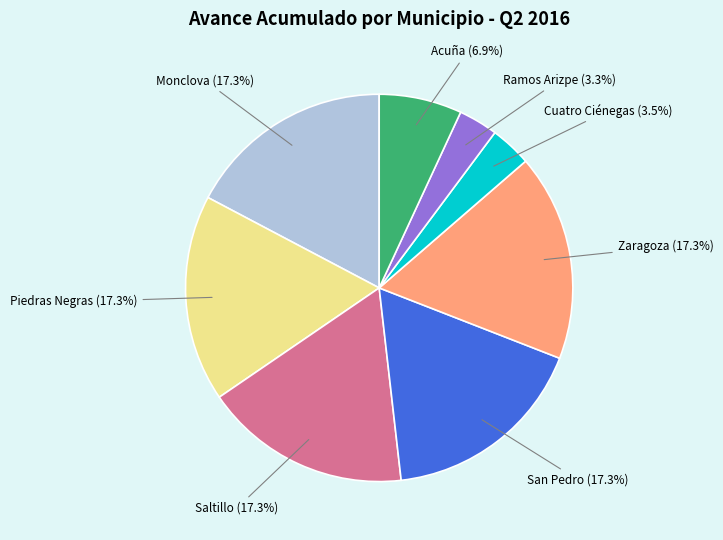

To the nearest percent, what is the average slice percentage?

12%